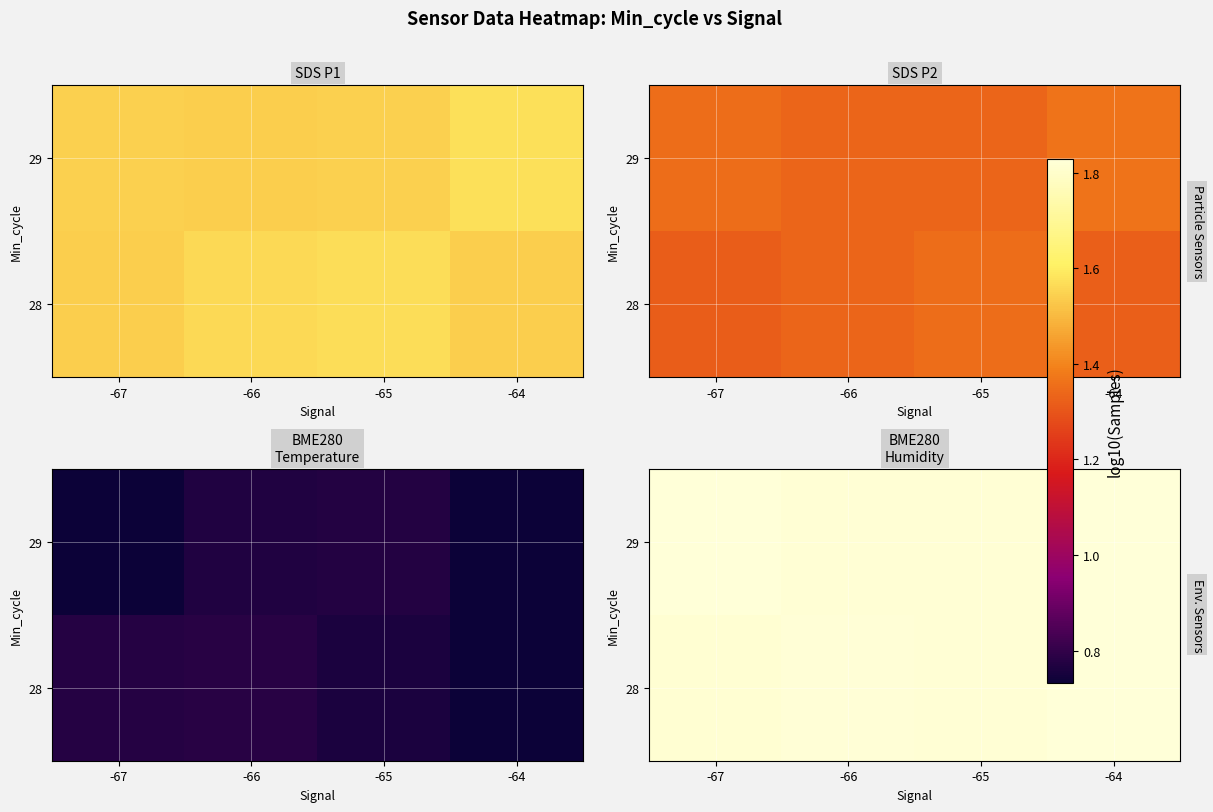

Count the number of data series in this chart.

2